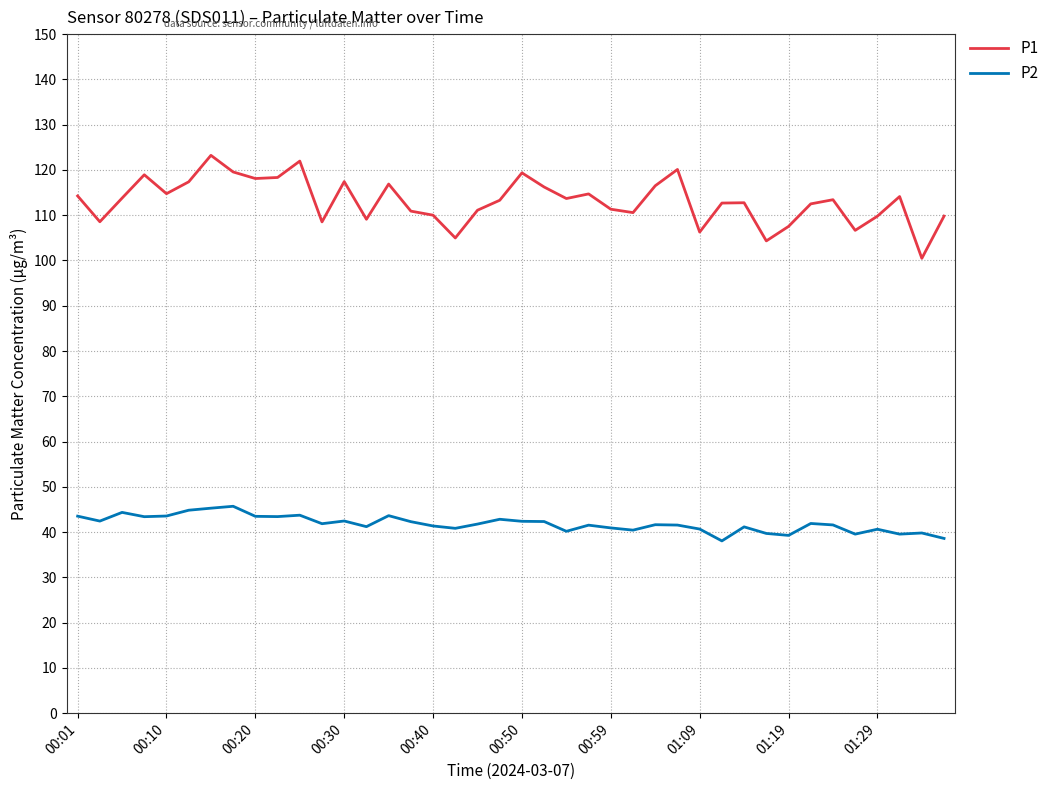

In P1, how many points are higher than both neighbors (excluding endpoints)?

11